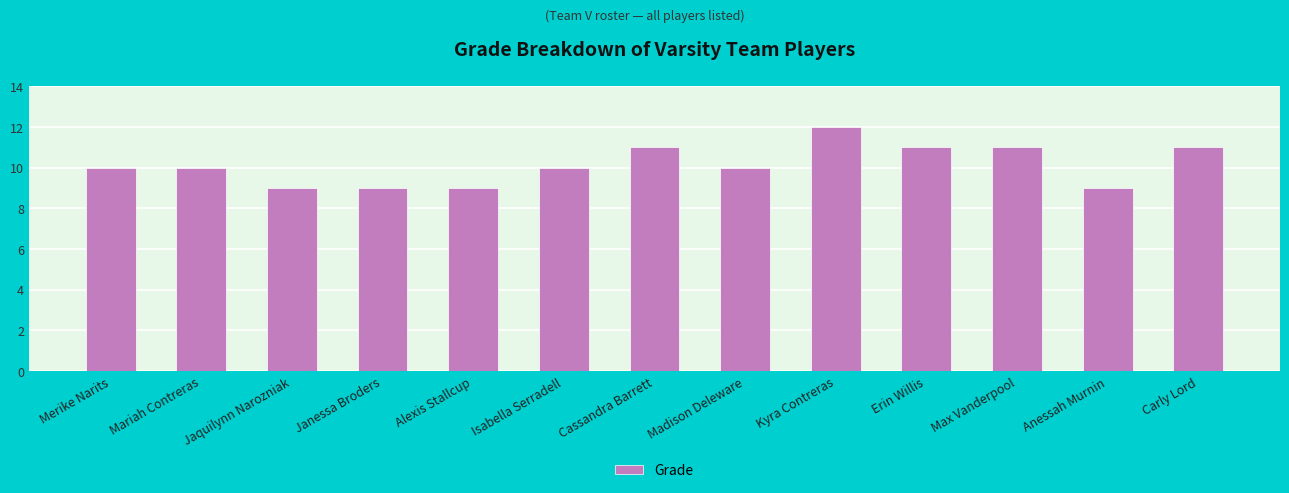

Which has a higher value, Madison Deleware or Alexis Stallcup?

Madison Deleware